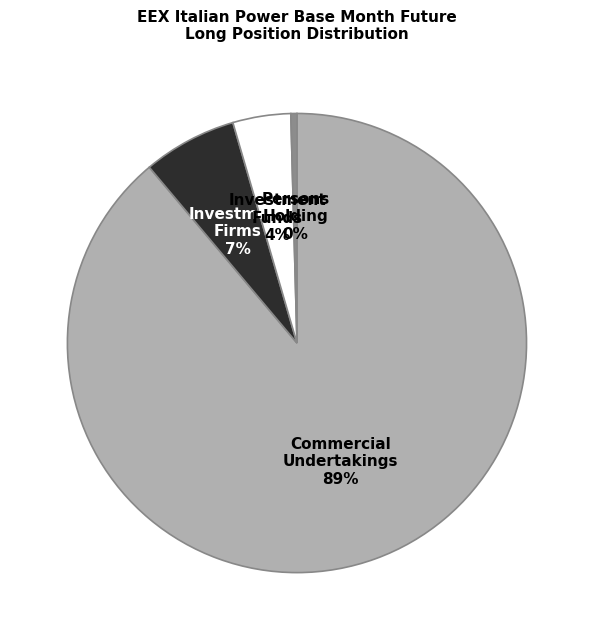

How many segments does this pie chart have?

4